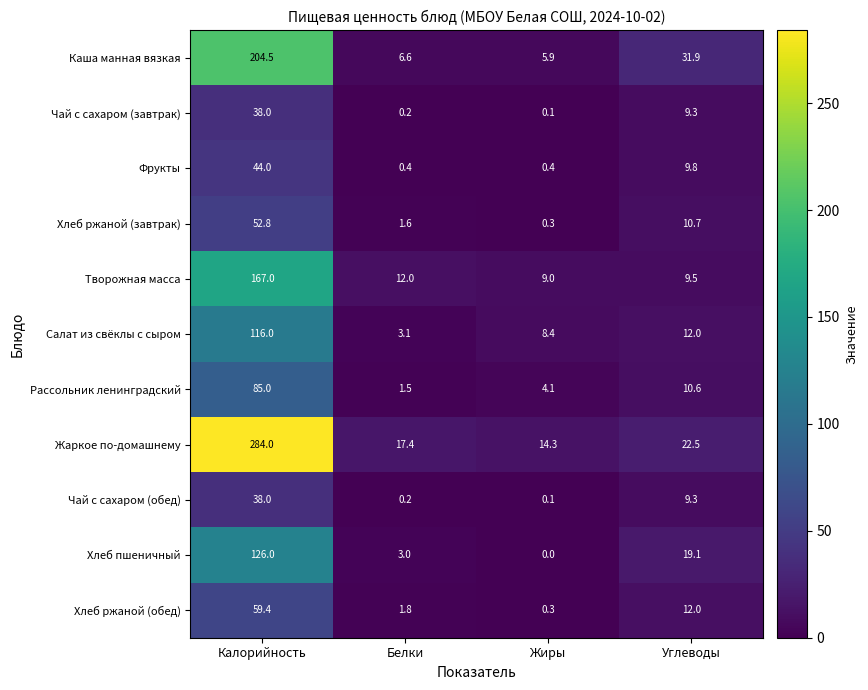

Which series has the widest spread of values?

Жаркое по-домашнему